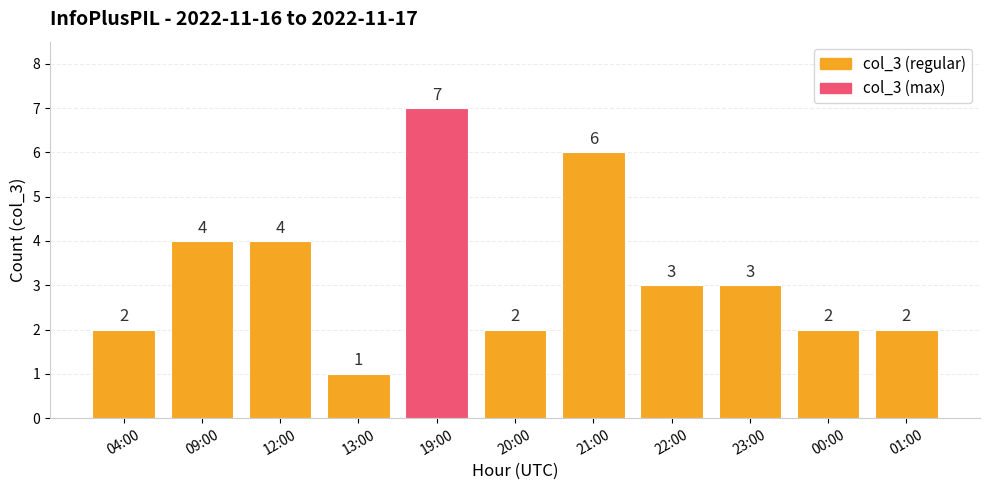

What is the sum of the values at 00:00 and 04:00?

4